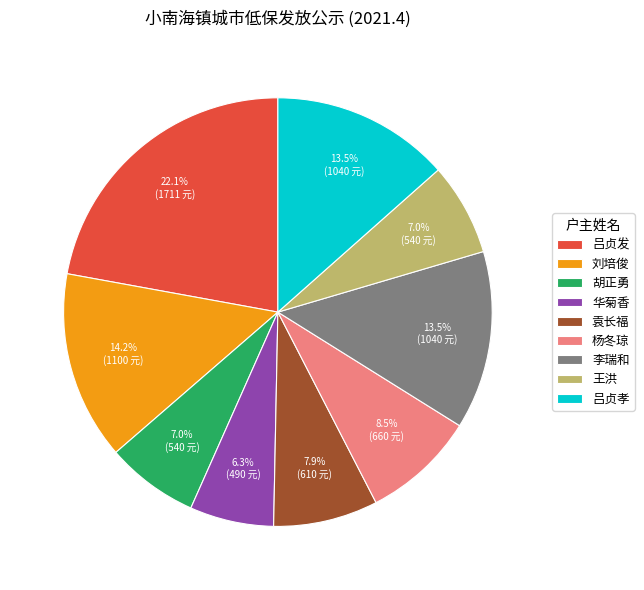

How many slices are in this pie chart?

9